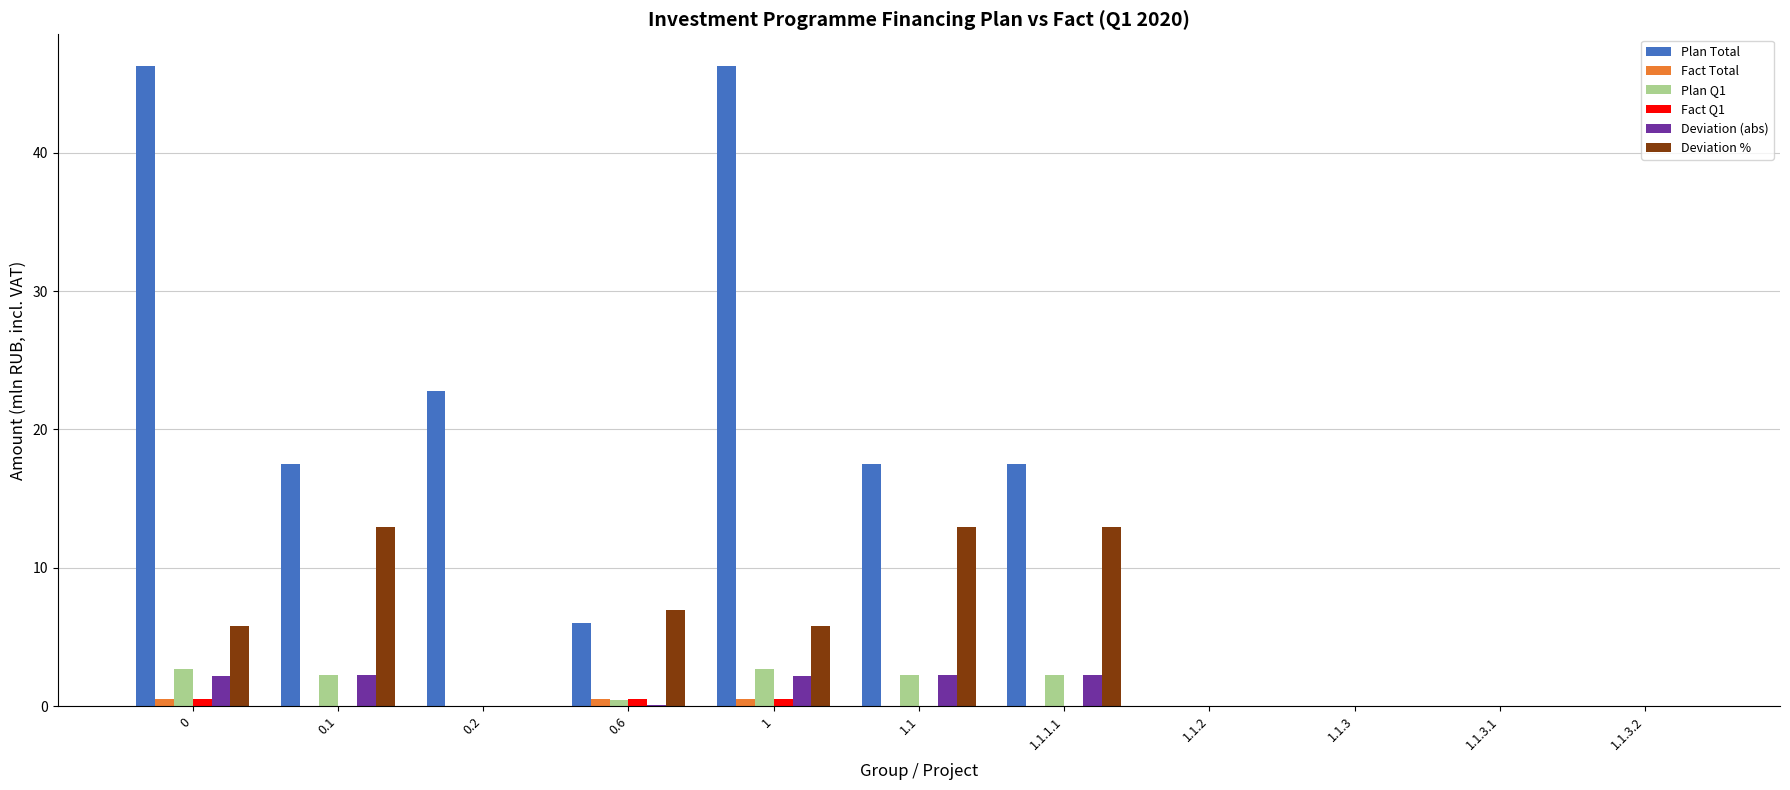

True or false: Deviation % has a value of 0.0 at 1.1.3.2.

True